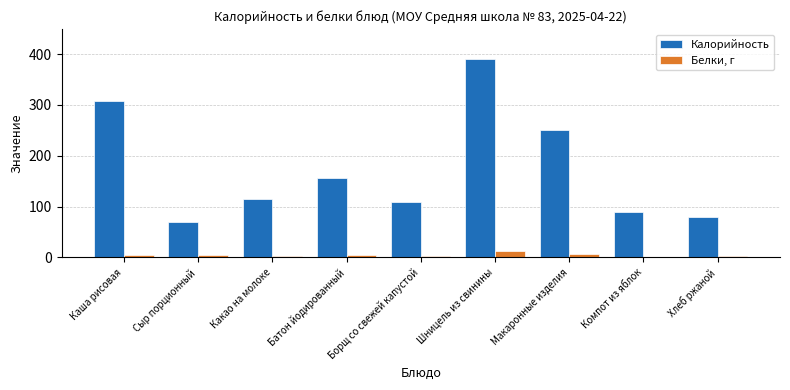

Are the bars grouped side by side (vs. stacked)?

Yes